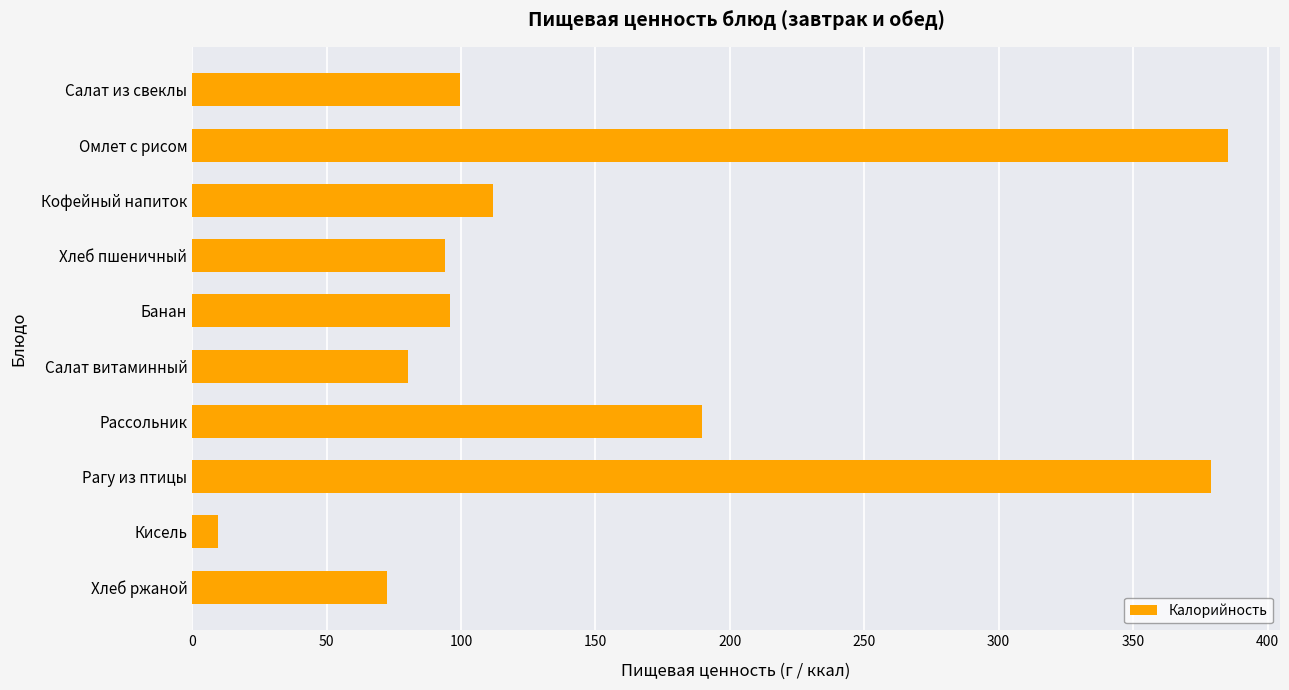

Between Кофейный напиток and Хлеб ржаной, which is larger?

Кофейный напиток